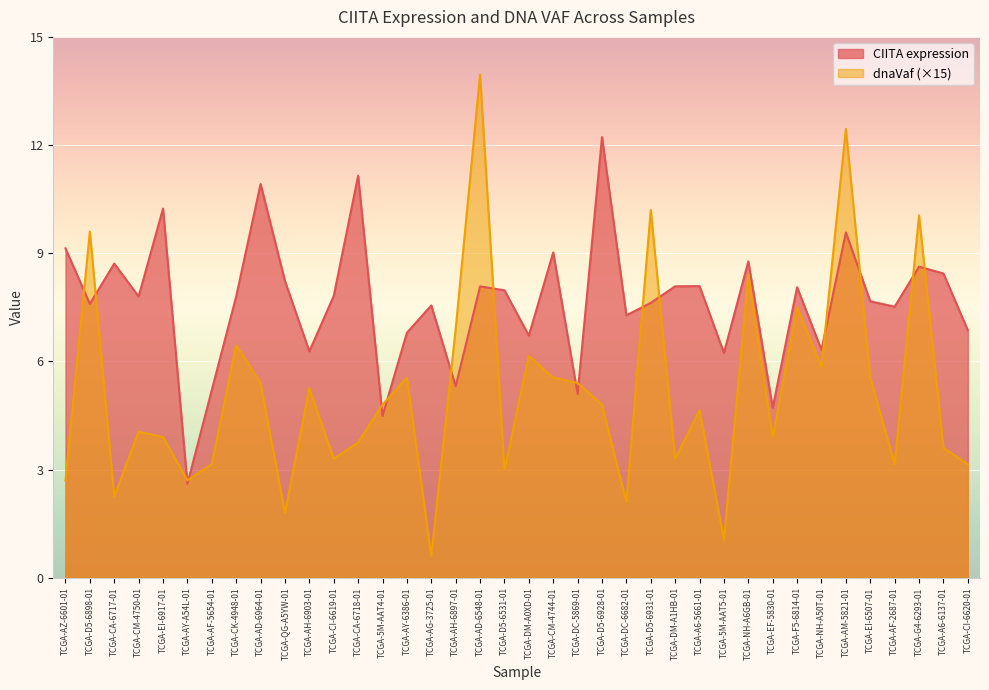

At which category is the sum across all series the highest?

TCGA-AD-6548-01